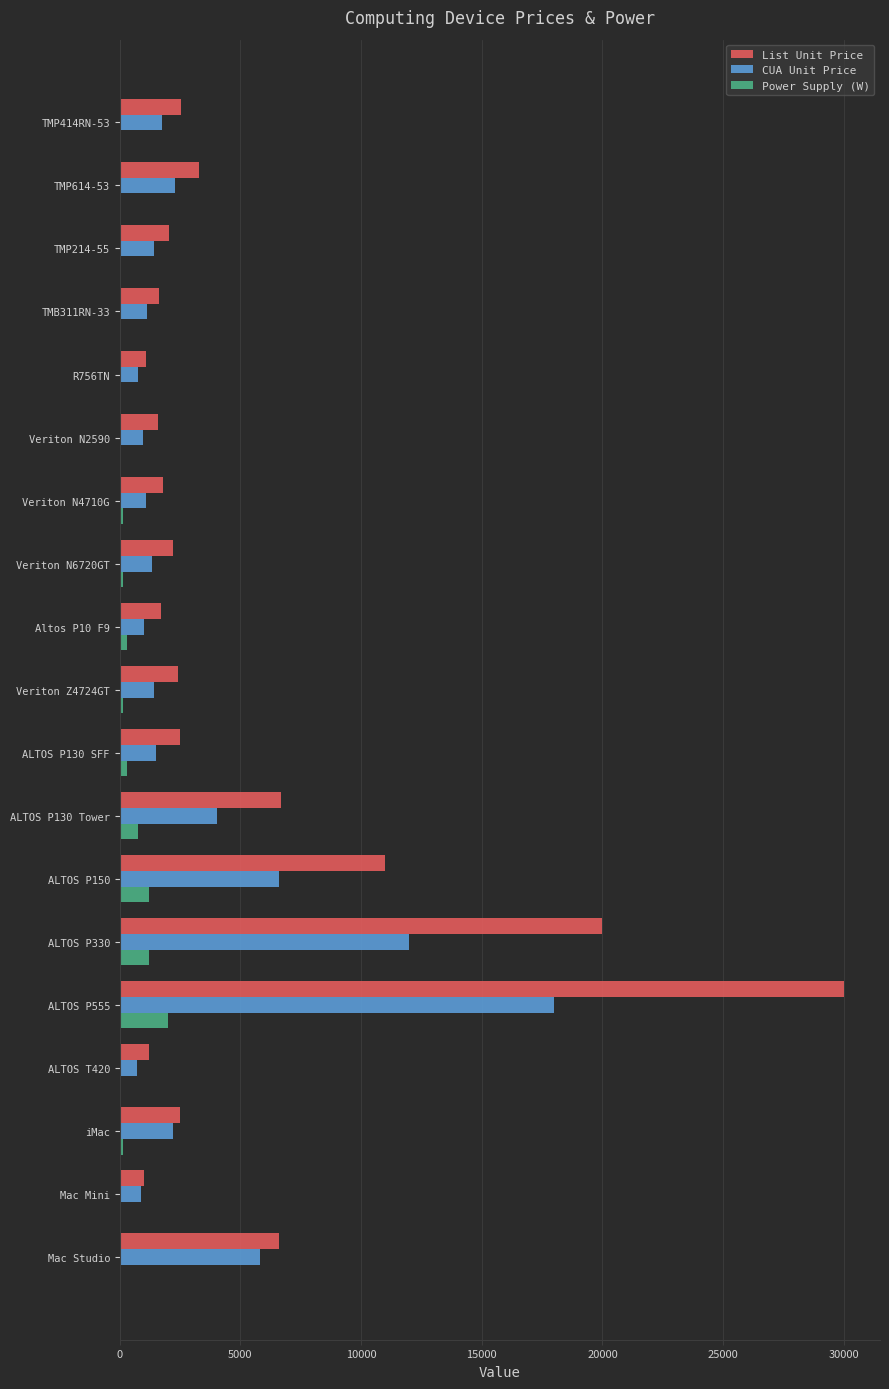

The value of CUA Unit Price at TMB311RN-33 is 1147.3. True or false?

True